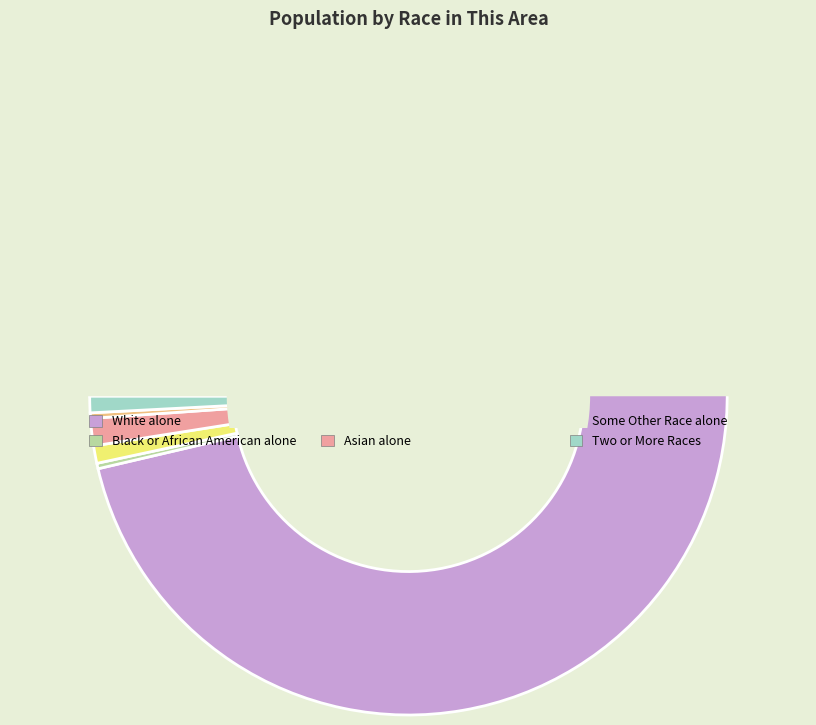

What is the largest slice in the pie chart?

White alone